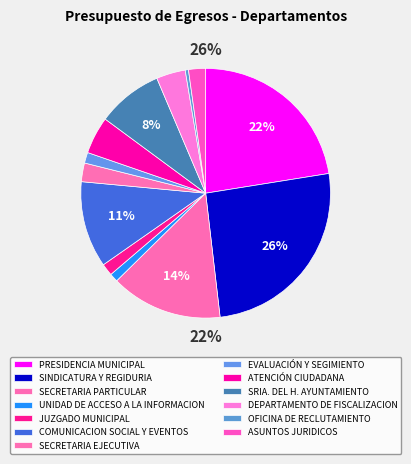

To the nearest percent, what percentage of the pie is SINDICATURA Y REGIDURIA?

26%